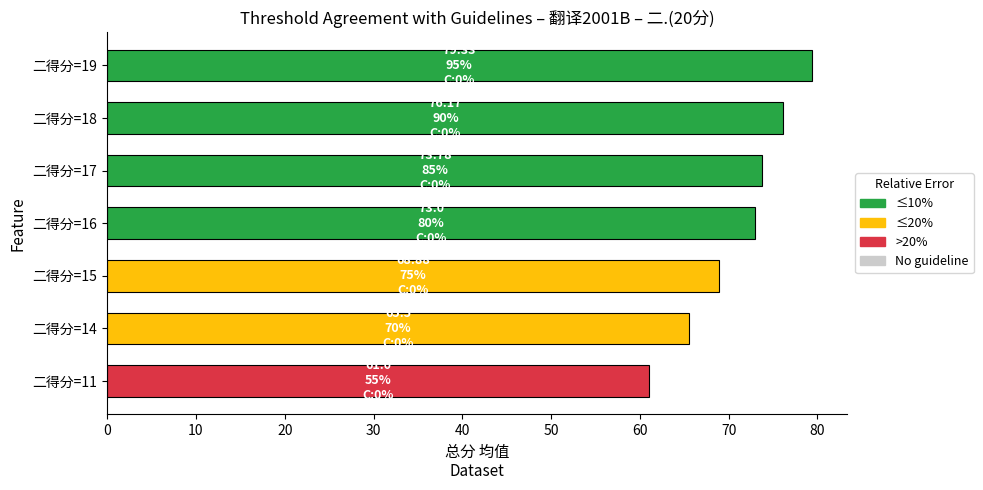

How many categories are shown in the chart?

7